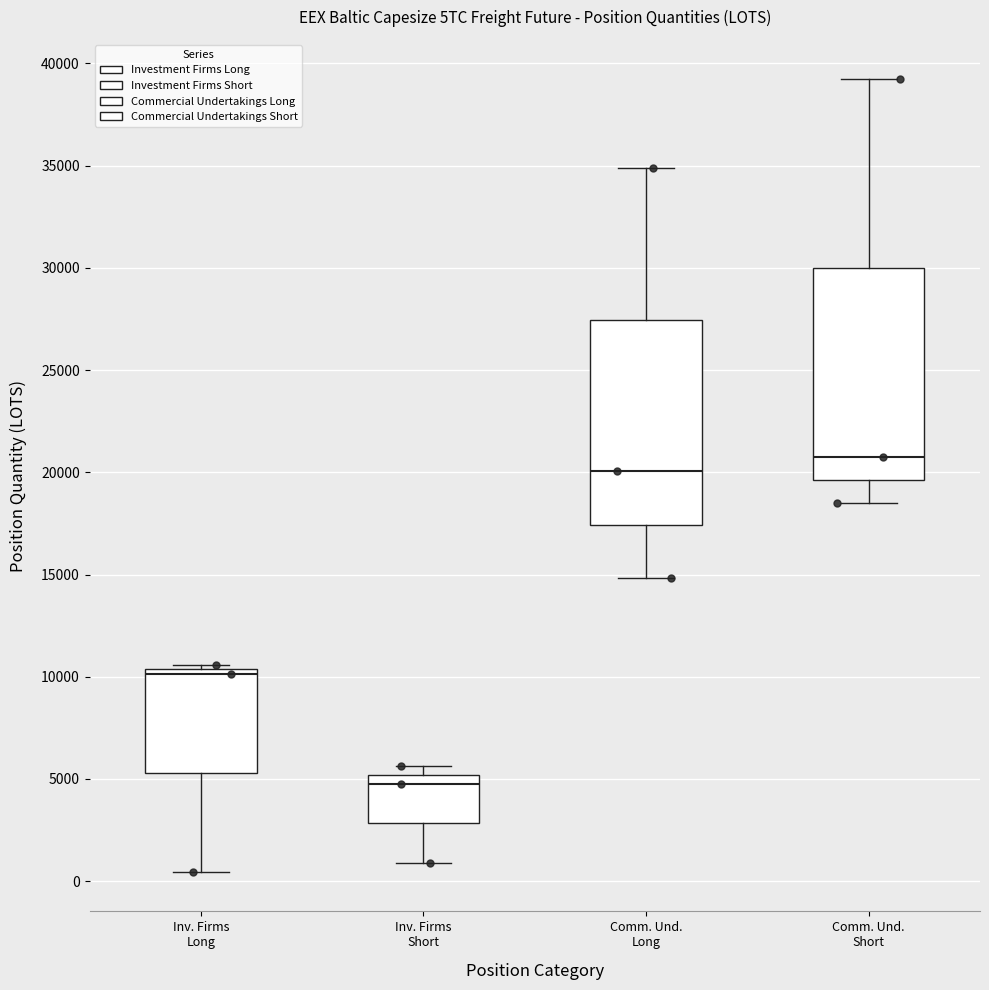

Reading left to right, read every box against the y-axis: the position of its median line, the range the box covers, and the ends of its whiskers. The values are not printed on the chart, so give them approximately, as read against the axis.

Inv. Firms Long: median 10000, box 5500 to 10500, whiskers 500 to 10500 (just above the box's upper edge)
Inv. Firms Short: median 4500, box 3000 to 5000, whiskers 1000 to 5500
Comm. Und. Long: median 20000, box 17500 to 27500, whiskers 15000 to 35000
Comm. Und. Short: median 20500, box 19500 to 30000, whiskers 18500 to 39000